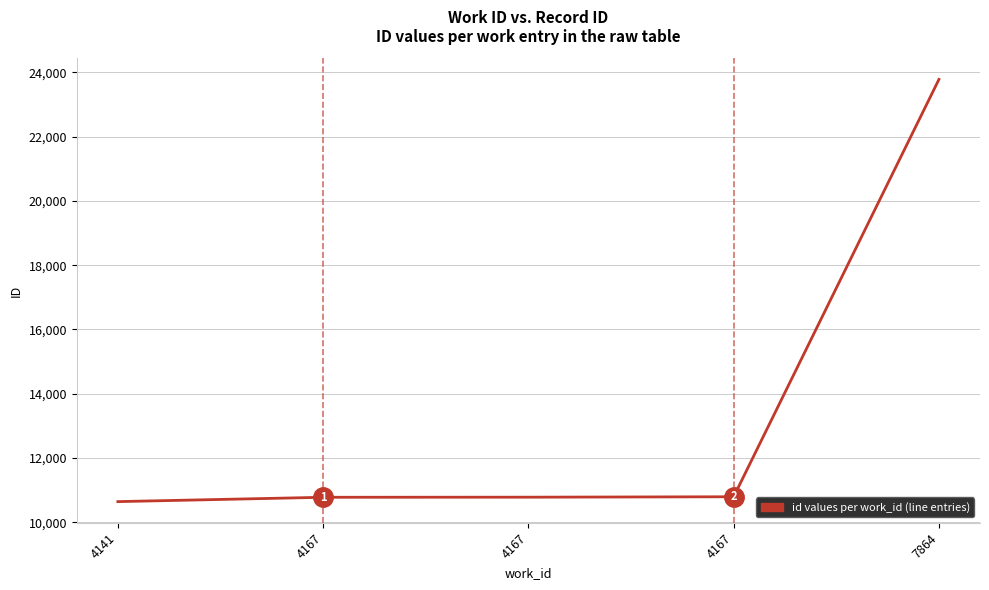

Count the number of data series in this chart.

1